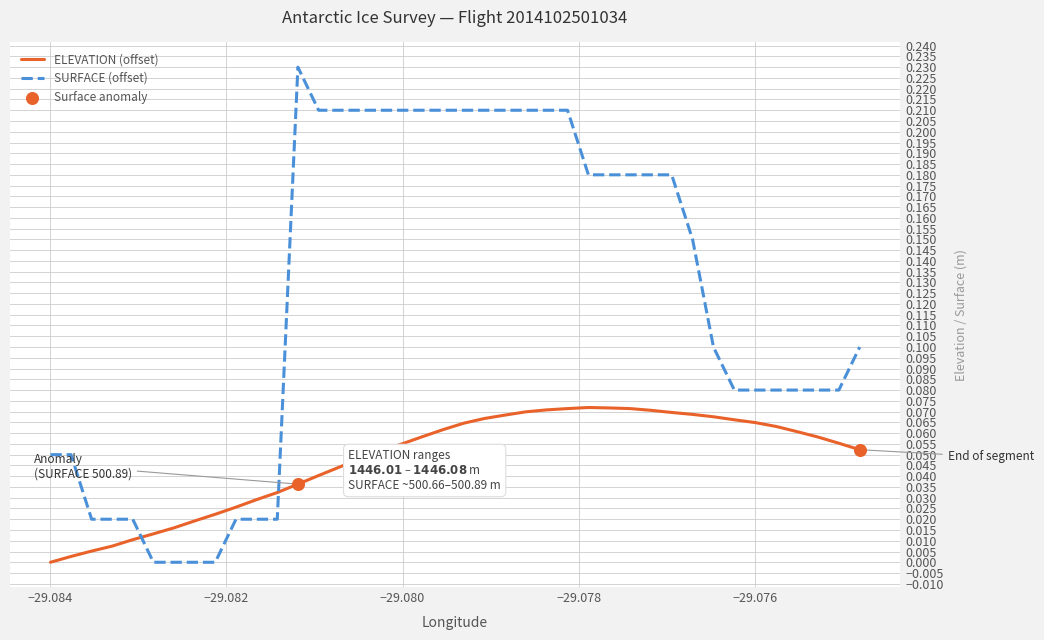

Which series has the widest spread of values?

SURFACE (offset)